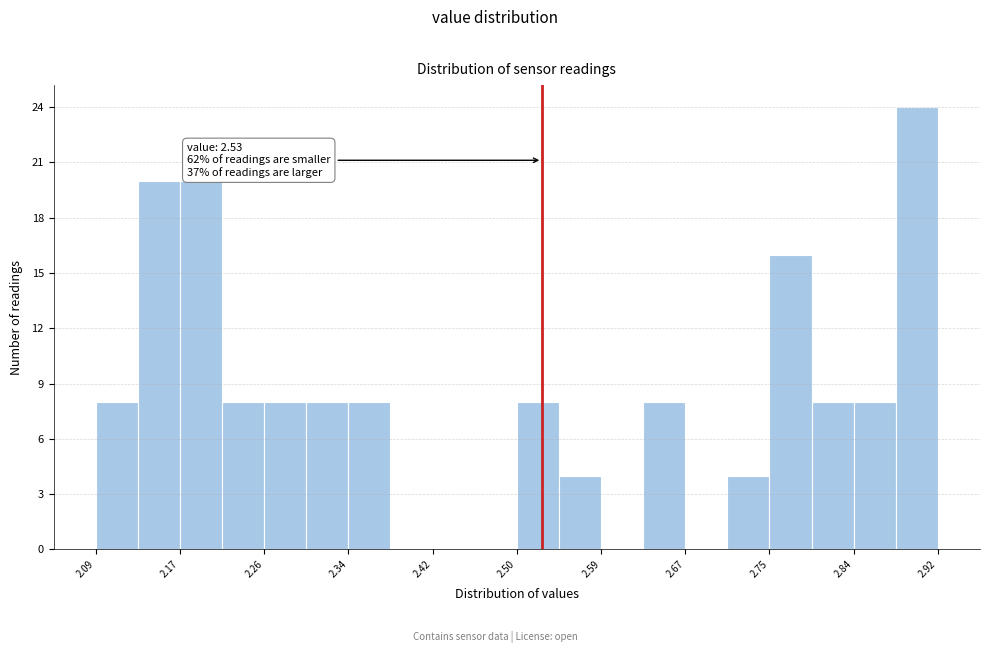

Which range on the x-axis has the tallest bar?

2.88 to 2.92